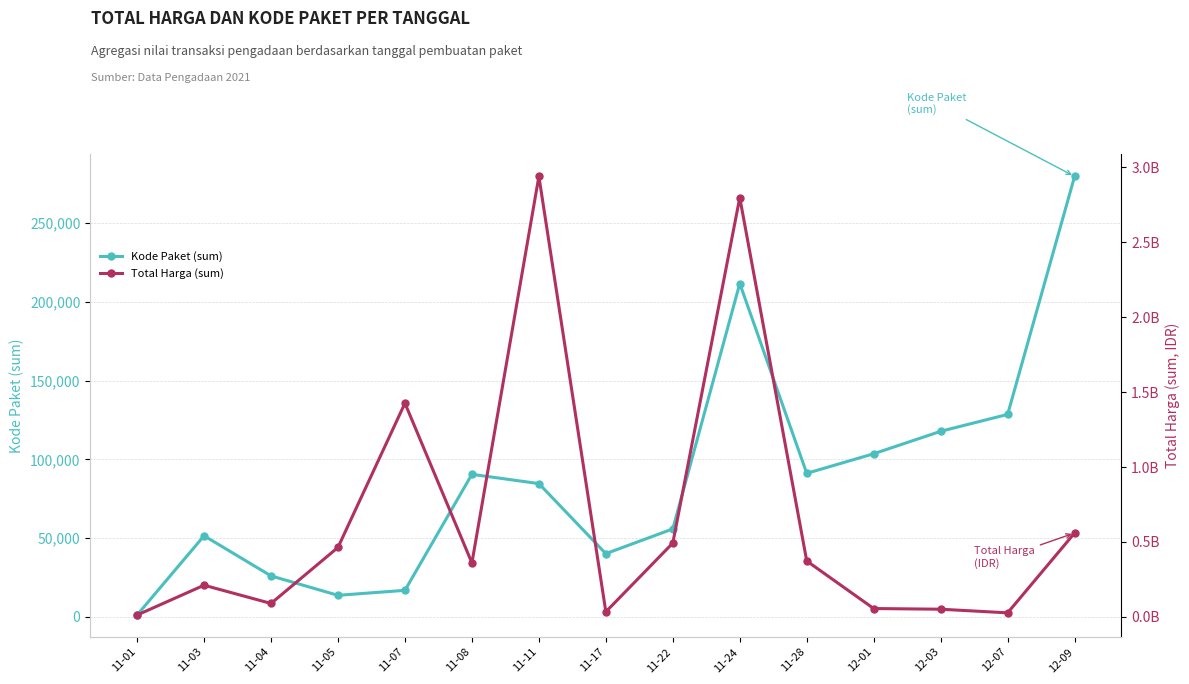

What is the sum of the Kode Paket (sum) values at 11-01 and 11-24?

212765